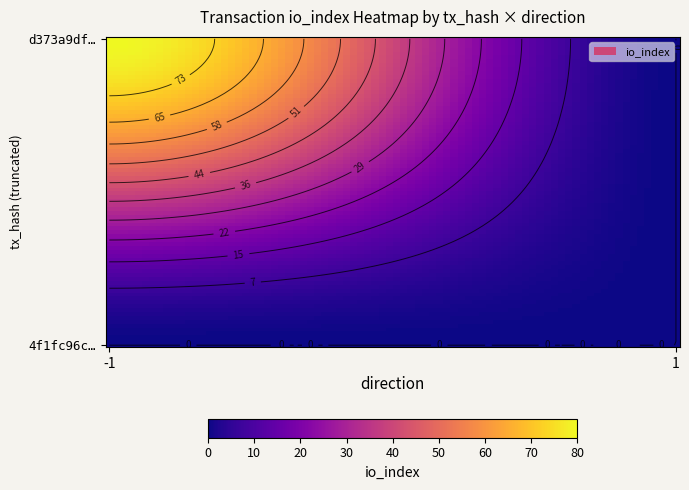

What is the total value across all series at -1?

80